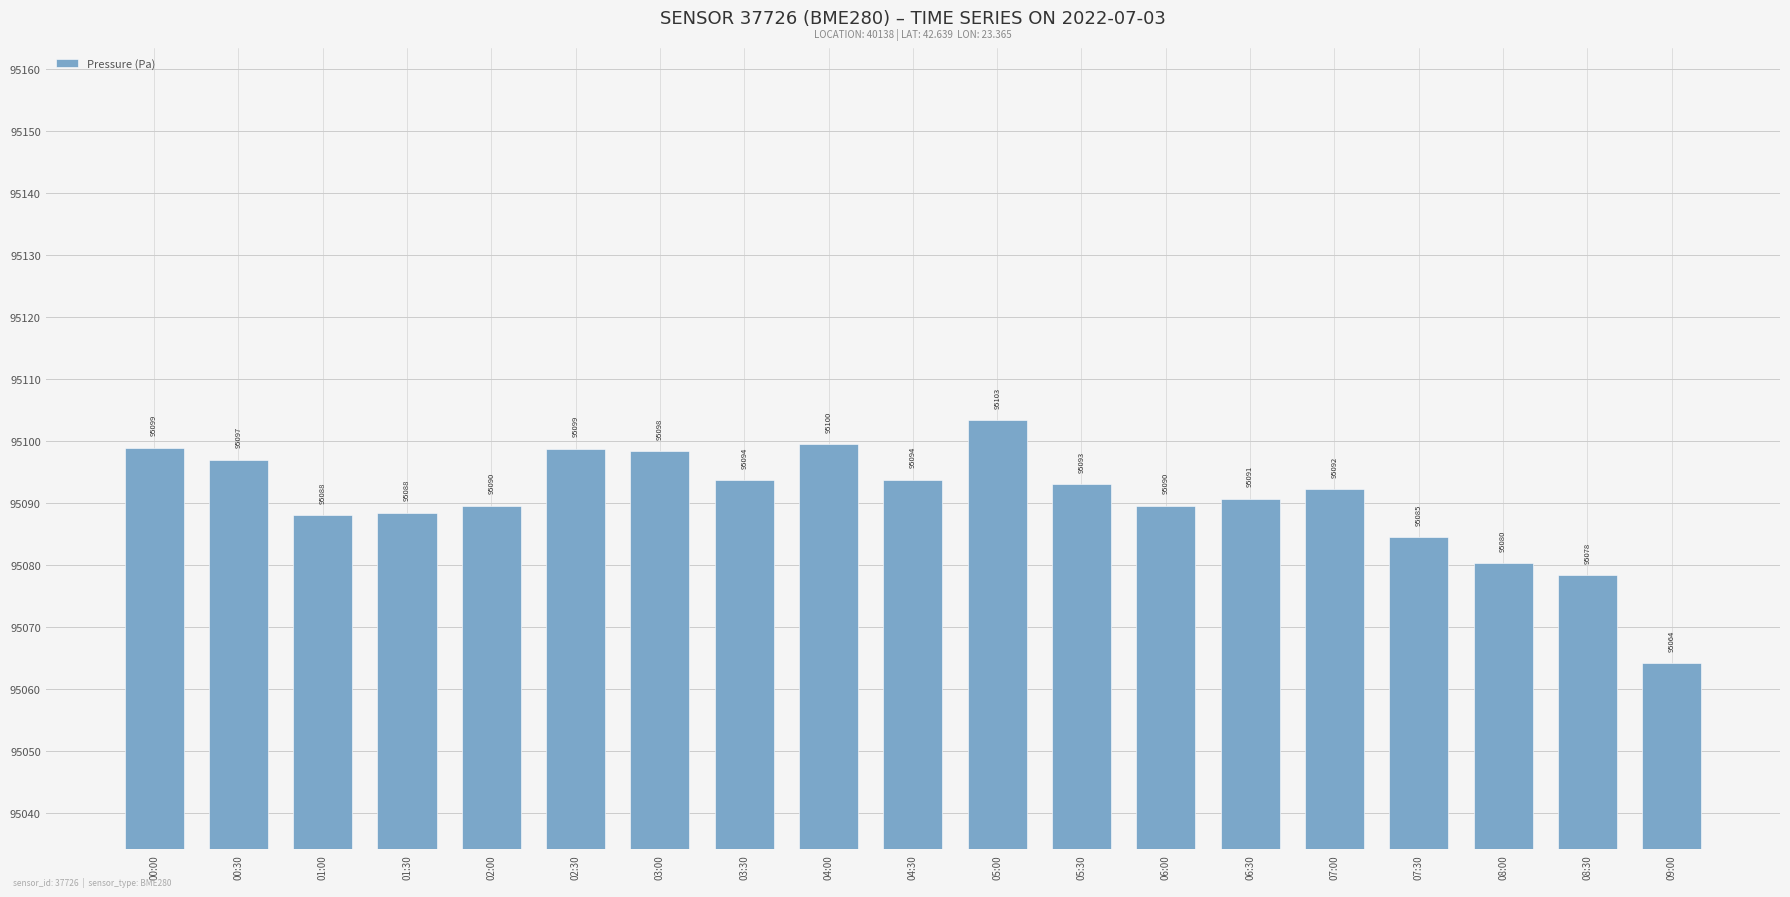

What is the approximate value at 01:30?

95088.5